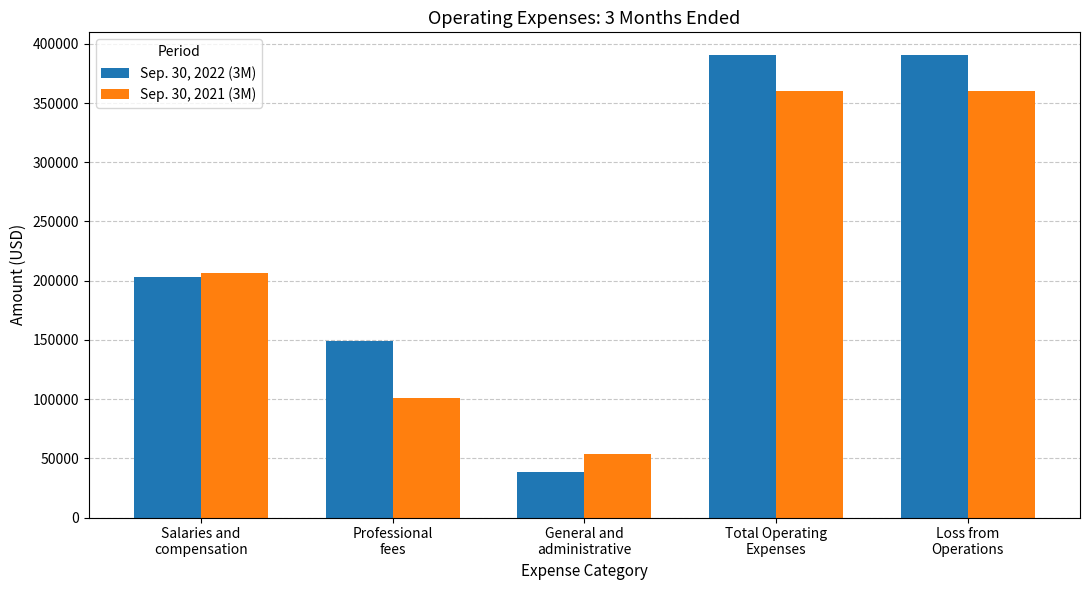

What is the sum of all Sep. 30, 2021 (3M) values?

1081737